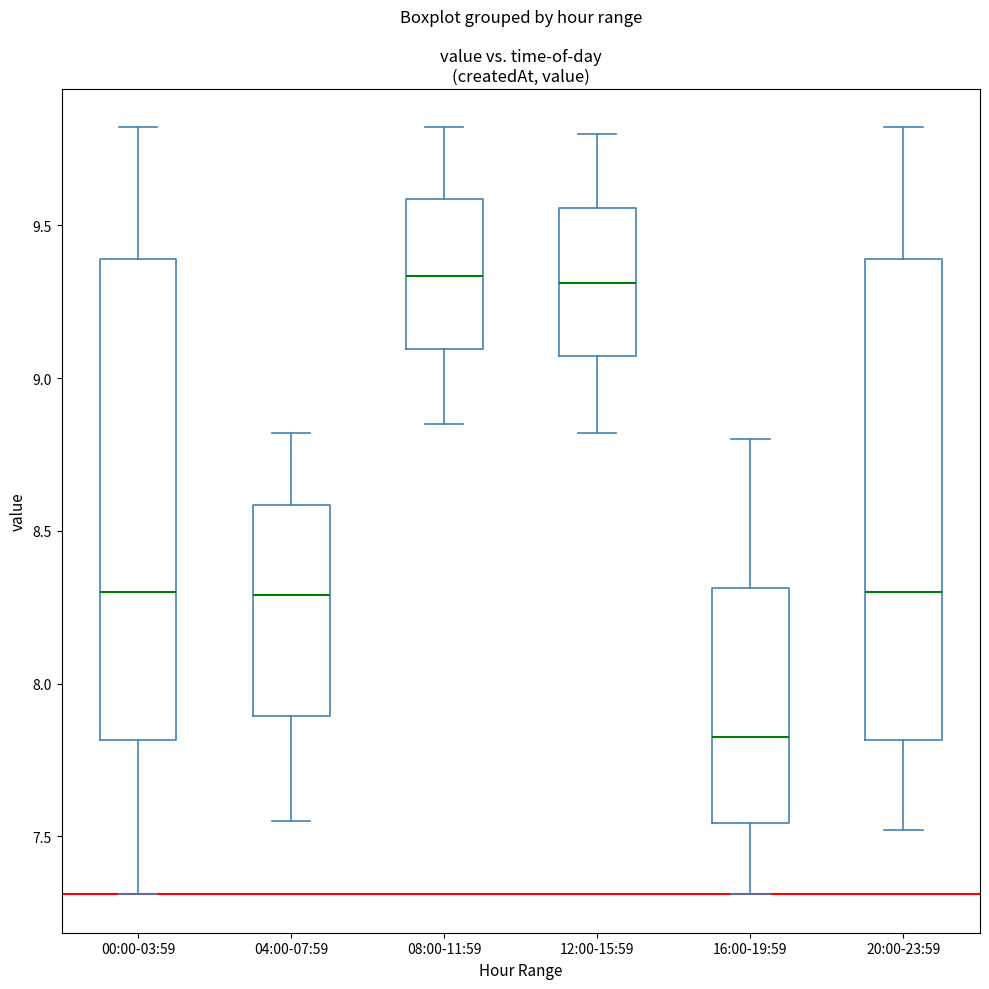

Reading left to right, transcribe this box plot: for each box, give where its median line is, the range the box spans, and where its two whiskers end, as read against the y-axis. The values are not printed on the chart, so give them approximately, as read against the axis.

00:00-03:59: median 8.30, box 7.80 to 9.40, whiskers 7.30 to 9.80
04:00-07:59: median 8.30, box 7.90 to 8.60, whiskers 7.55 to 8.80
08:00-11:59: median 9.35, box 9.10 to 9.60, whiskers 8.85 to 9.80
12:00-15:59: median 9.30, box 9.05 to 9.55, whiskers 8.80 to 9.80
16:00-19:59: median 7.85, box 7.55 to 8.30, whiskers 7.30 to 8.80
20:00-23:59: median 8.30, box 7.80 to 9.40, whiskers 7.50 to 9.80